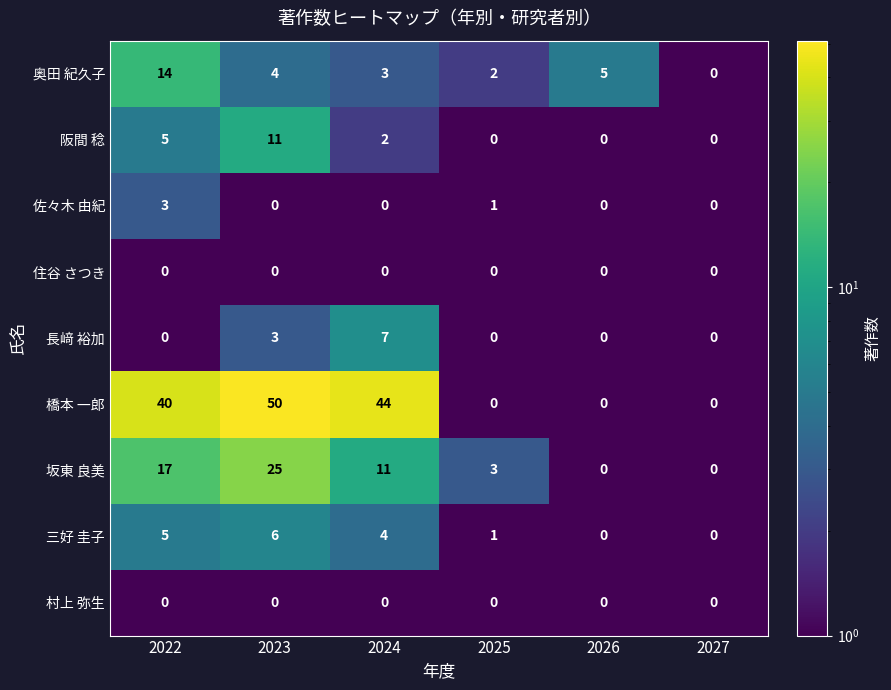

What is the minimum value shown in the chart?

0